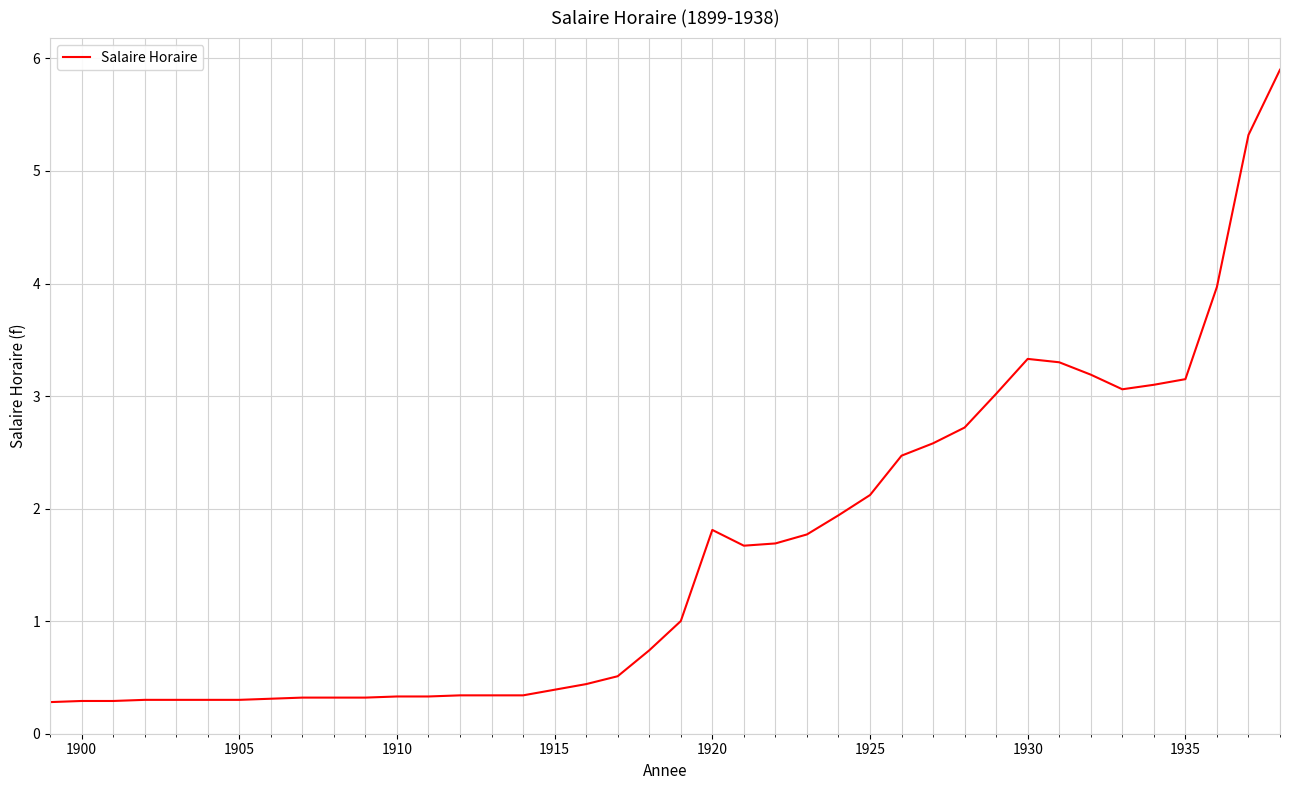

What is the smallest value displayed?

0.3